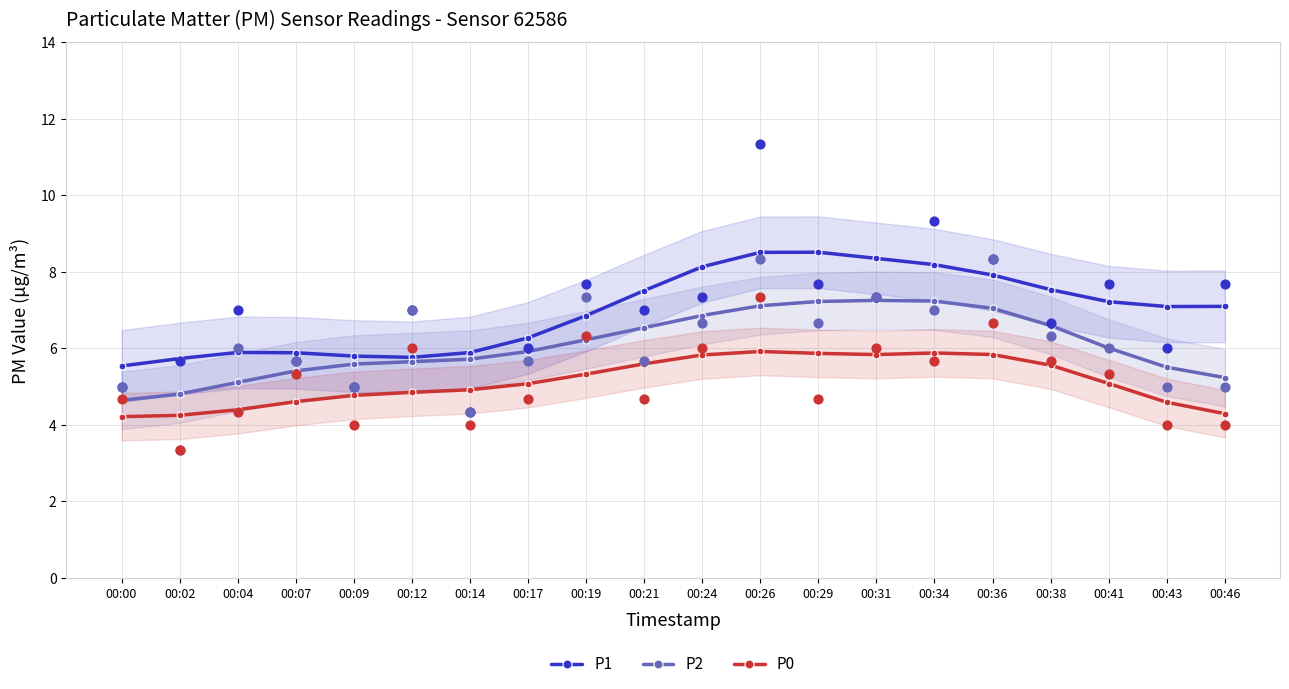

At how many categories does at least one series exceed 6?

13